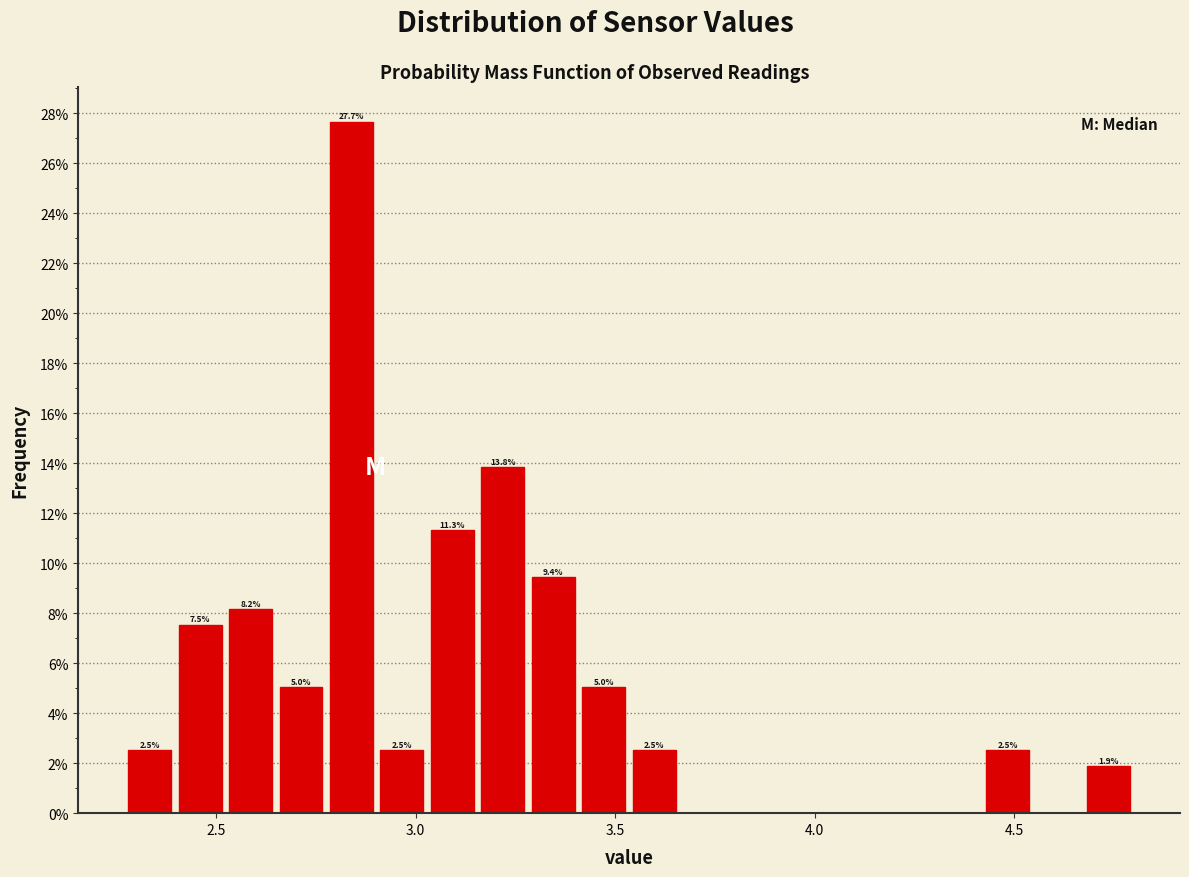

Read against the x-axis, roughly where is the centre of the tallest bar?

2.85